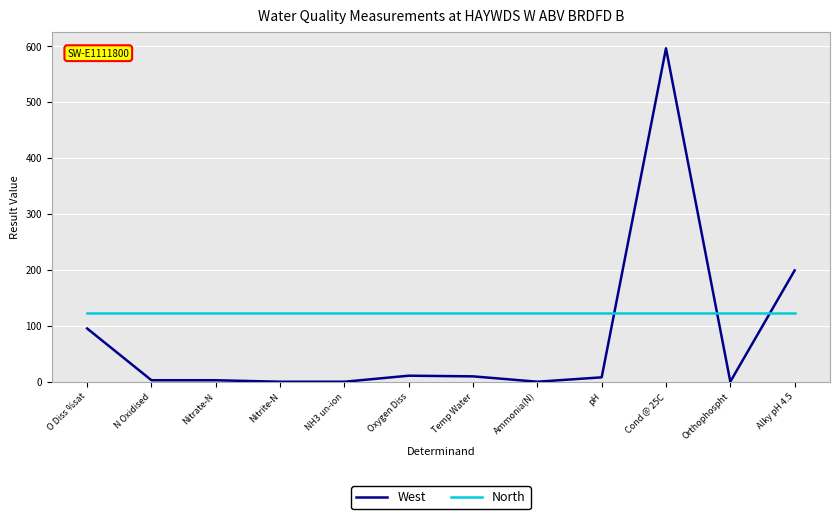

What position from the right is N Oxidised?

11